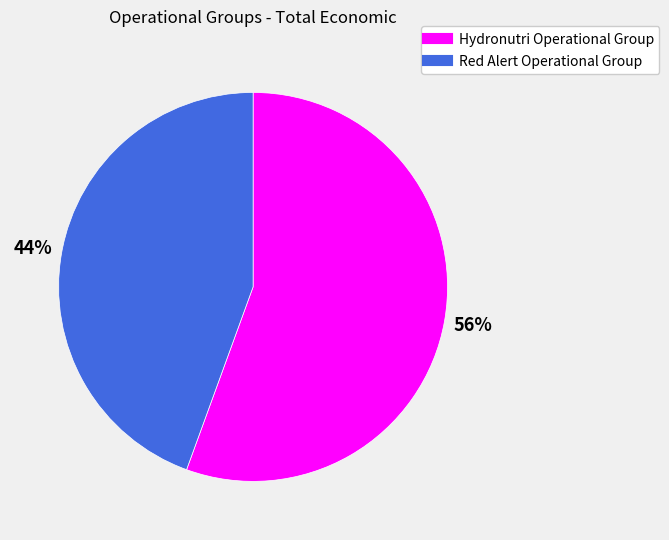

The Red Alert Operational Group slice represents 53% of the pie. True or false?

False